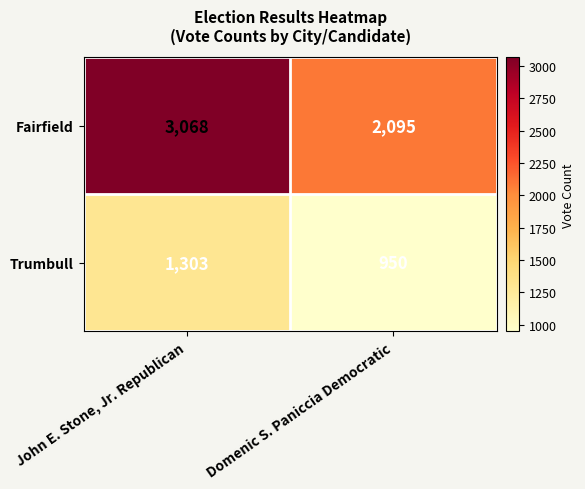

Is it true that Fairfield equals 2095 at Domenic S. Paniccia Democratic?

True